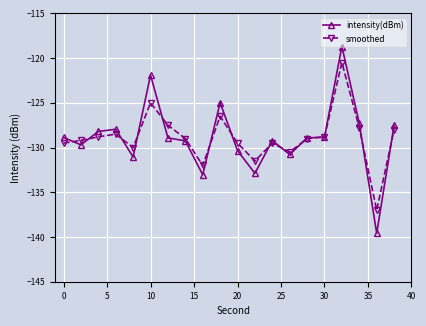

What is the value of the intensity(dBm) point at the 13th from the left?

-129.2